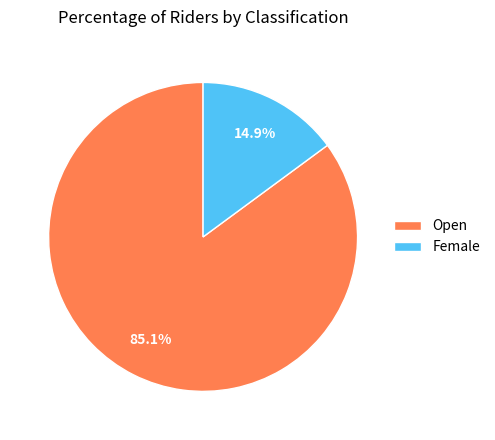

How many slices are in this pie chart?

2